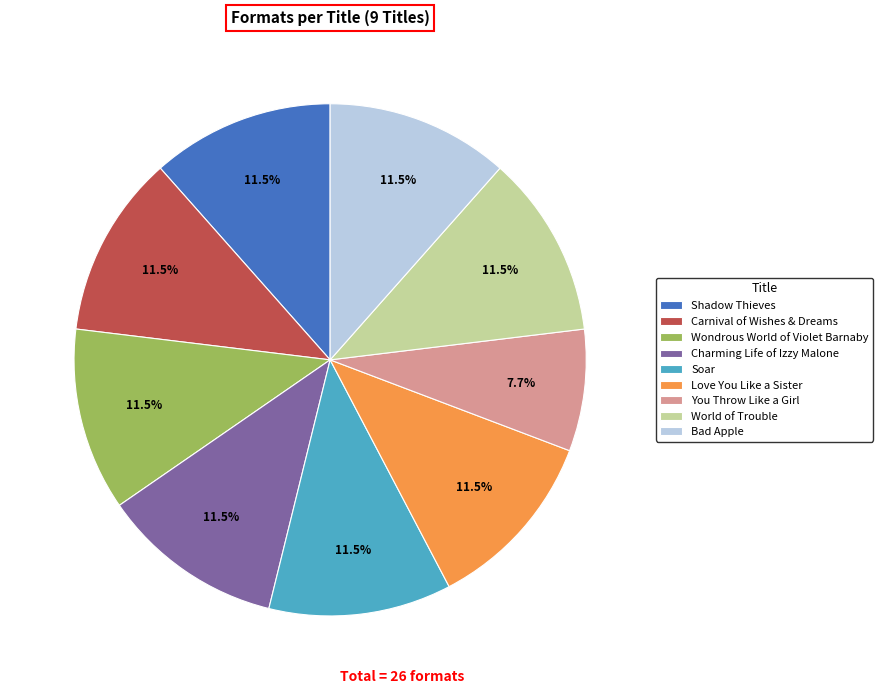

What is the smallest slice in the pie chart?

You Throw Like a Girl